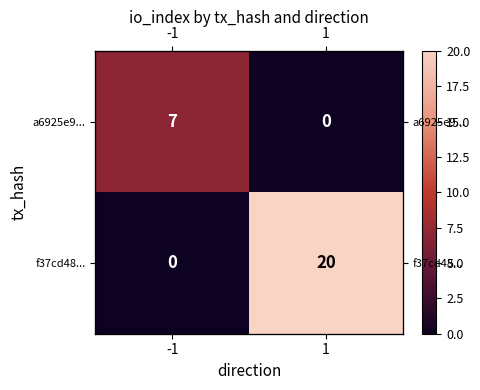

At how many categories does at least one series exceed 7?

1